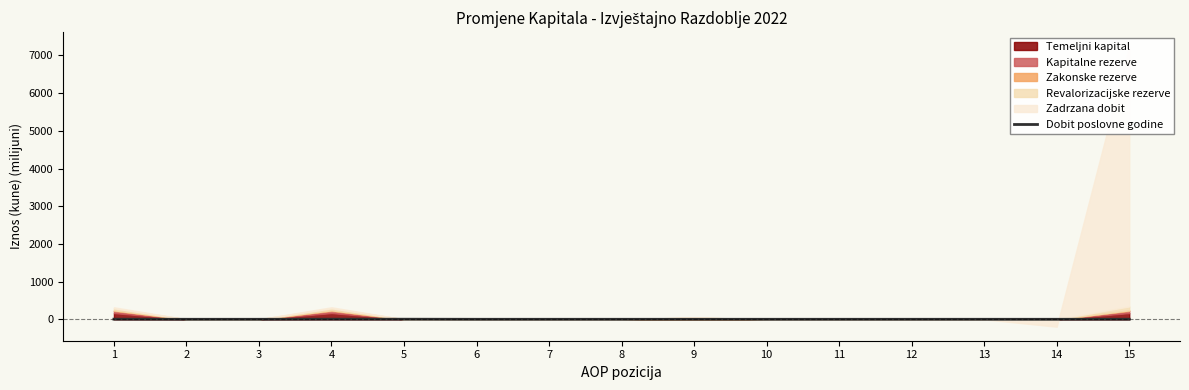

What is the ratio of the value at 4 to the value at 1?

1.0